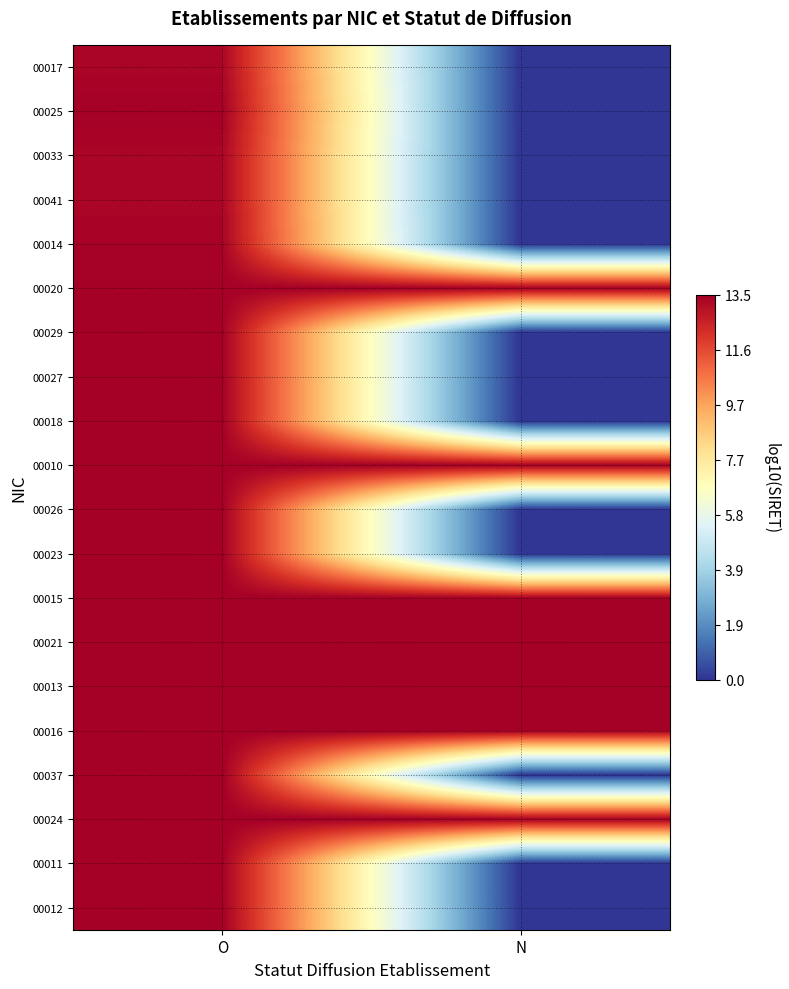

Reading right to left, what are all the values shown in this chart?

00017: N=0.0	O=13.3
00025: N=0.0	O=13.5
00033: N=0.0	O=13.3
00041: N=0.0	O=13.3
00014: N=0.0	O=13.4
00020: N=13.5	O=13.5
00029: N=0.0	O=13.5
00027: N=0.0	O=13.5
00018: N=0.0	O=13.5
00010: N=13.5	O=13.5
00026: N=0.0	O=13.5
00023: N=0.0	O=13.5
00015: N=13.5	O=13.5
00021: N=13.5	O=13.5
00013: N=13.5	O=13.5
00016: N=13.5	O=13.5
00037: N=0.0	O=13.5
00024: N=13.5	O=13.5
00011: N=0.0	O=13.5
00012: N=0.0	O=13.5